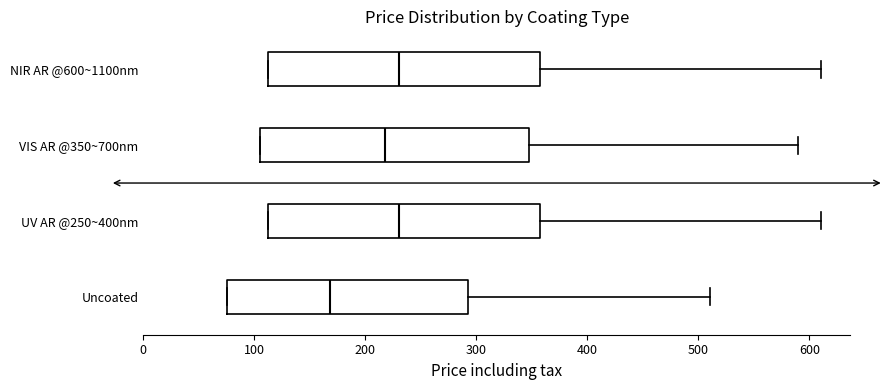

Where does the right whisker of the box for UV AR @250~400nm end on the x-axis? The values are not printed on the chart, so give them approximately, as read against the axis.

610